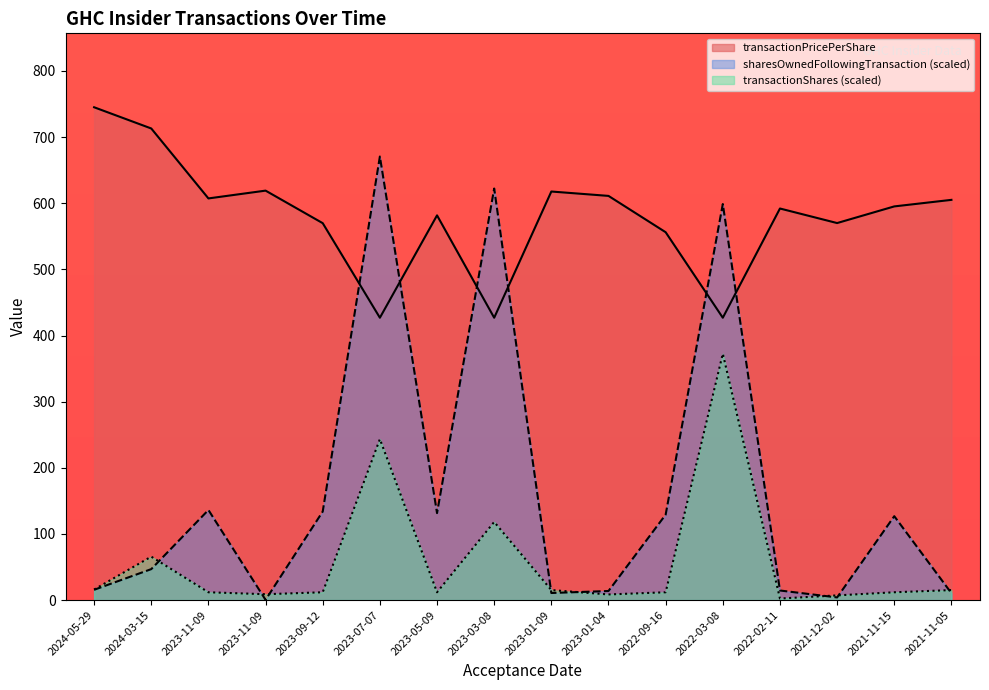

List the labels in order of sharesOwnedFollowingTransaction value, smallest first.

2023-11-09, 2021-12-02, 2021-11-05, 2023-01-09, 2023-01-04, 2022-02-11, 2024-05-29, 2024-03-15, 2021-11-15, 2022-09-16, 2023-05-09, 2023-09-12, 2023-11-09, 2022-03-08, 2023-03-08, 2023-07-07